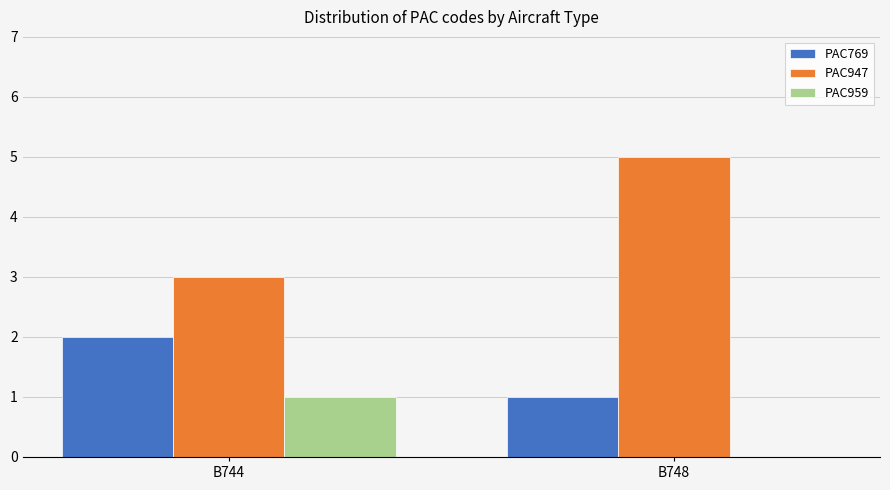

Count the number of categories in the chart.

2